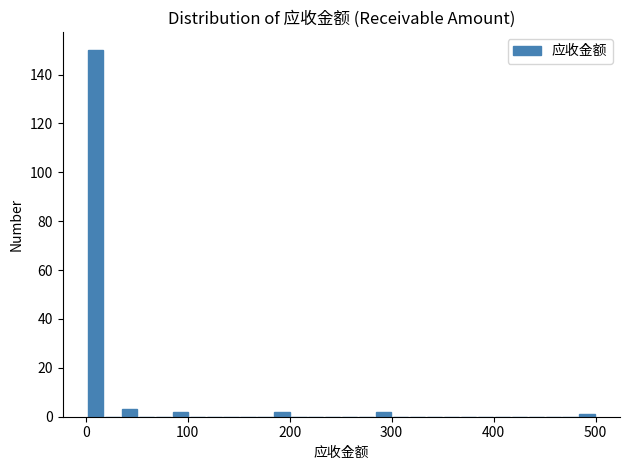

Read against the x-axis, roughly where is the centre of the tallest bar?

10